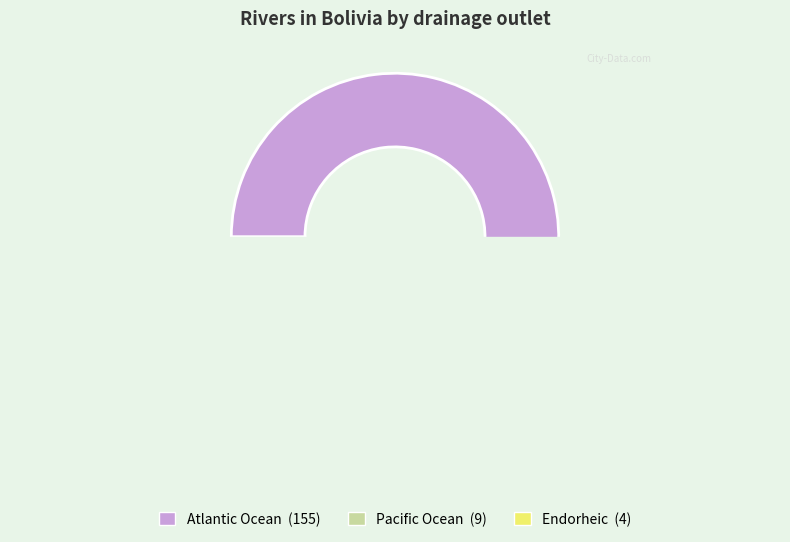

Approximately how many times larger is the value at Endorheic compared to Pacific Ocean?

0.4